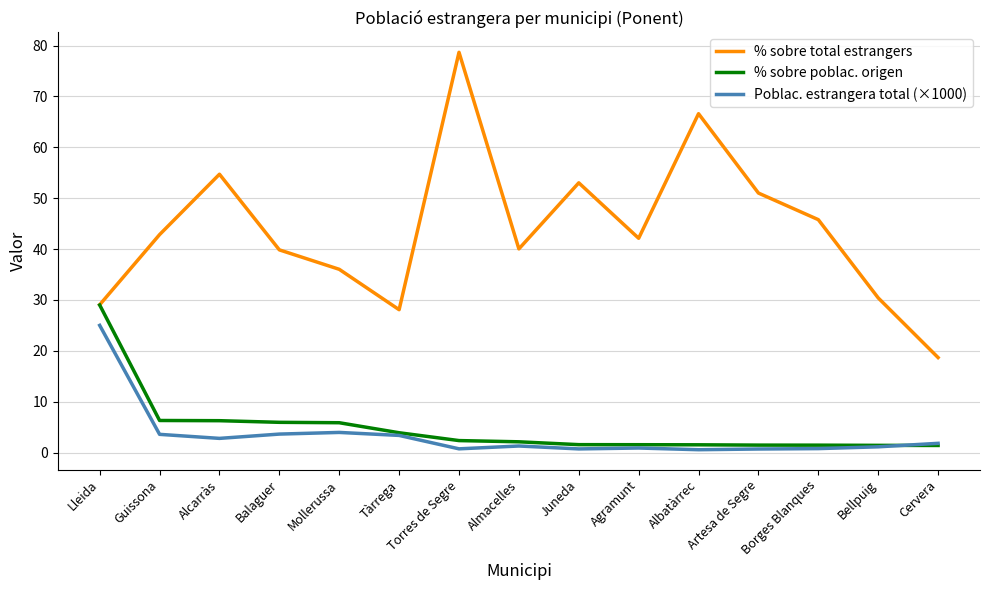

Count the number of data series in this chart.

3